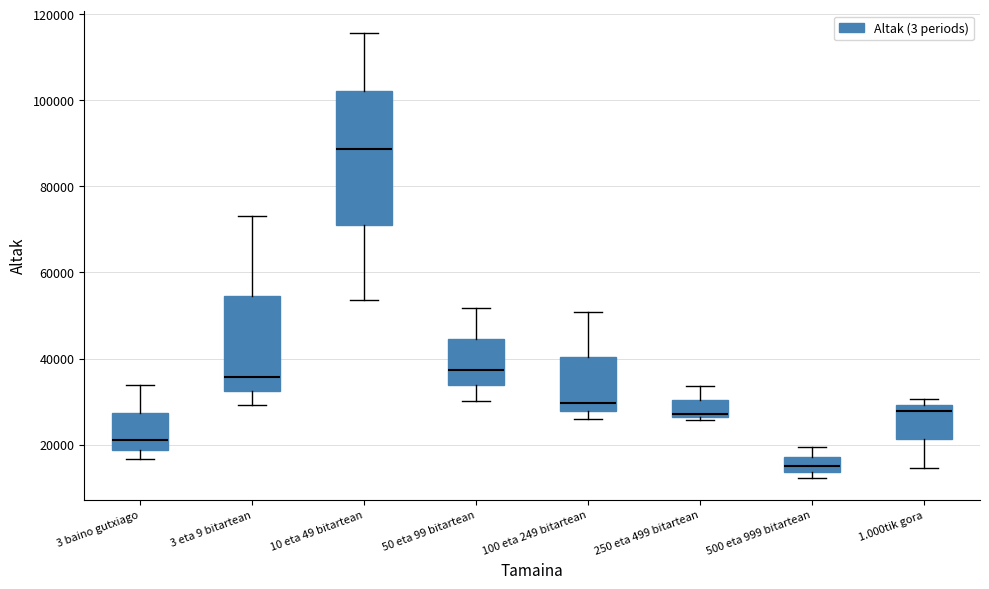

Reading left to right, transcribe this box plot: for each box, give where its median line is, the range the box spans, and where its two whiskers end, as read against the y-axis. The values are not printed on the chart, so give them approximately, as read against the axis.

3 baino gutxiago: median 22000, box 18000 to 28000, whiskers 16000 to 34000
3 eta 9 bitartean: median 36000, box 32000 to 54000, whiskers 30000 to 74000
10 eta 49 bitartean: median 88000, box 72000 to 102000, whiskers 54000 to 116000
50 eta 99 bitartean: median 38000, box 34000 to 44000, whiskers 30000 to 52000
100 eta 249 bitartean: median 30000, box 28000 to 40000, whiskers 26000 to 50000
250 eta 499 bitartean: median 28000, box 26000 to 30000, whiskers 26000 (just below the box's lower edge) to 34000
500 eta 999 bitartean: median 16000, box 14000 to 18000, whiskers 12000 to 20000
1.000tik gora: median 28000, box 22000 to 30000, whiskers 14000 to 30000 (just above the box's upper edge)